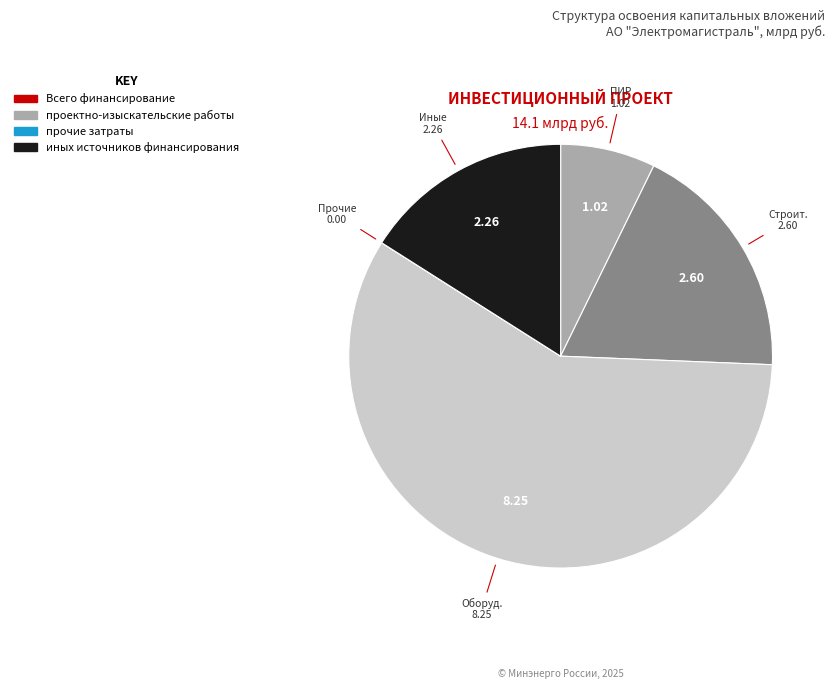

Does any single category account for the majority?

Yes